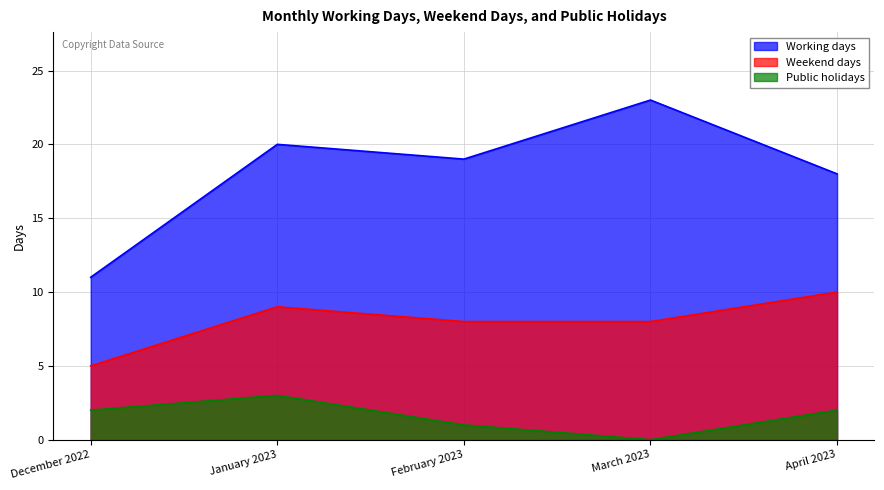

True or false: Public holidays and Weekend days cross at least once.

False